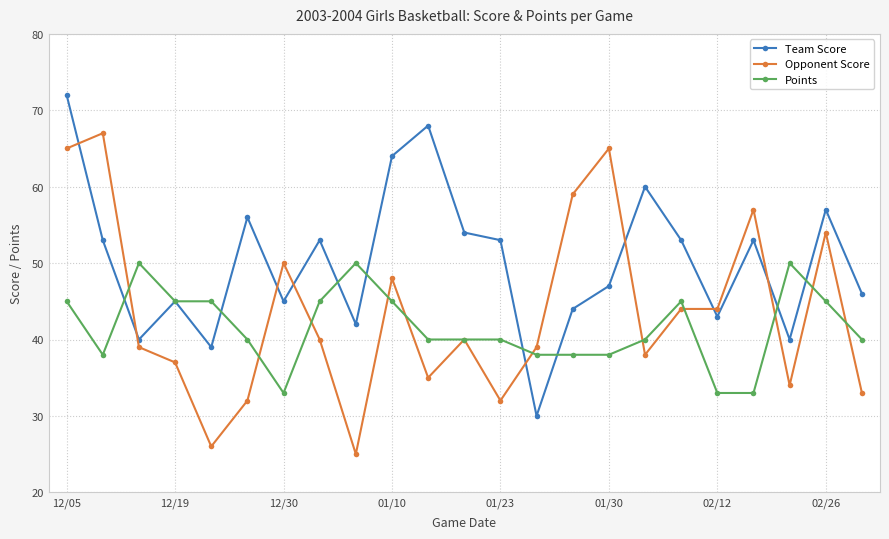

Rank the series by their average value, from lowest to highest.

Points, Opponent Score, Team Score